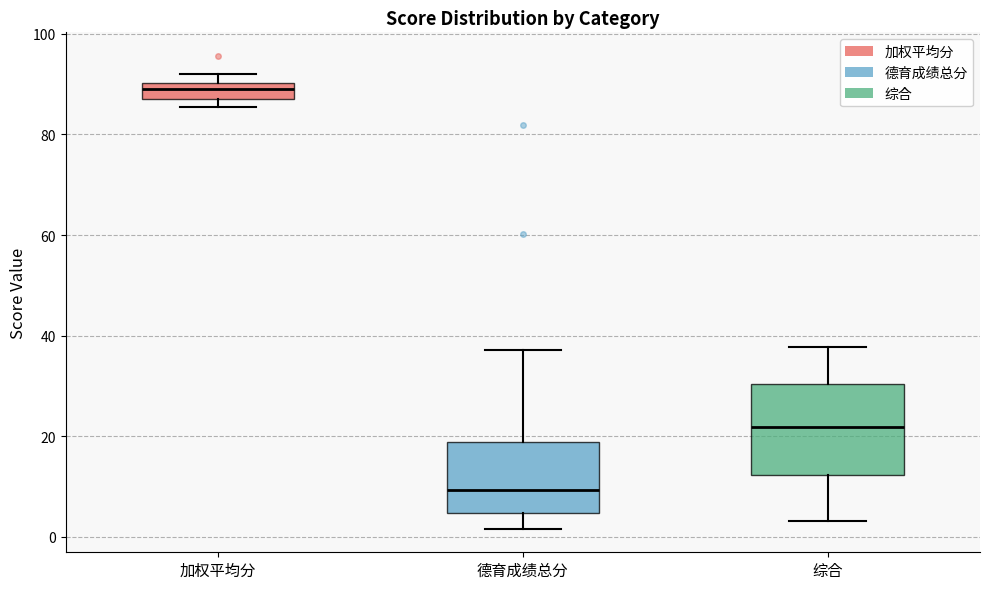

Which box's median line is the highest?

加权平均分